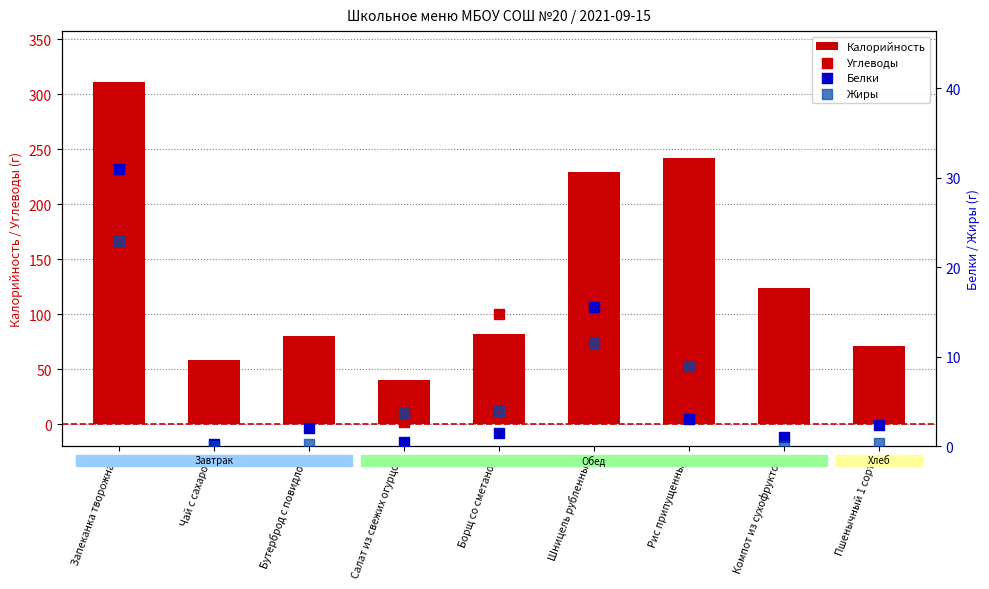

At which category is the sum across all series the highest?

Запеканка творожная